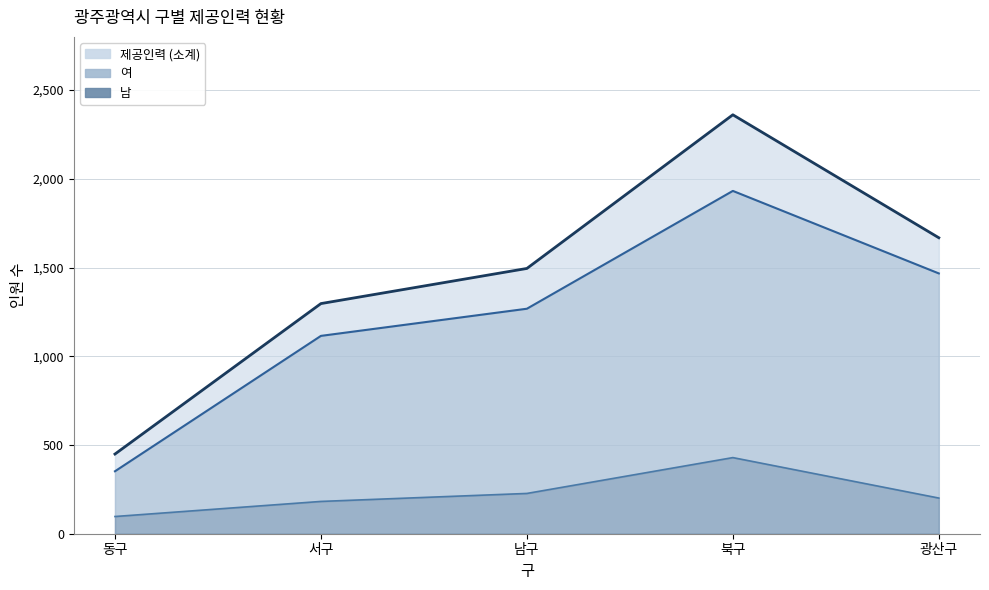

Where is the first local maximum for 제공인력 (소계)?

북구